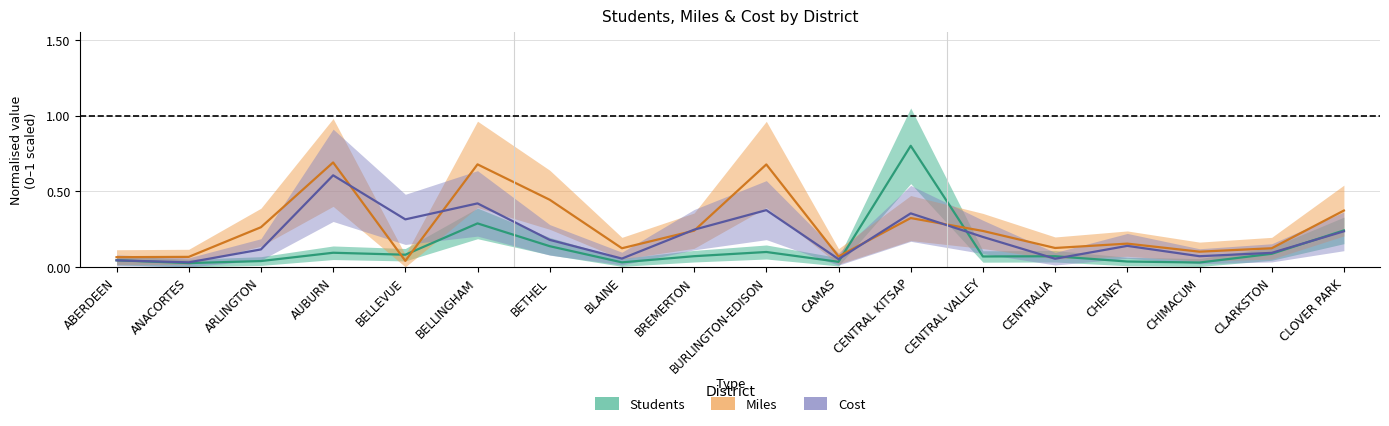

What are all the series names shown in the legend?

Students, Miles, Cost